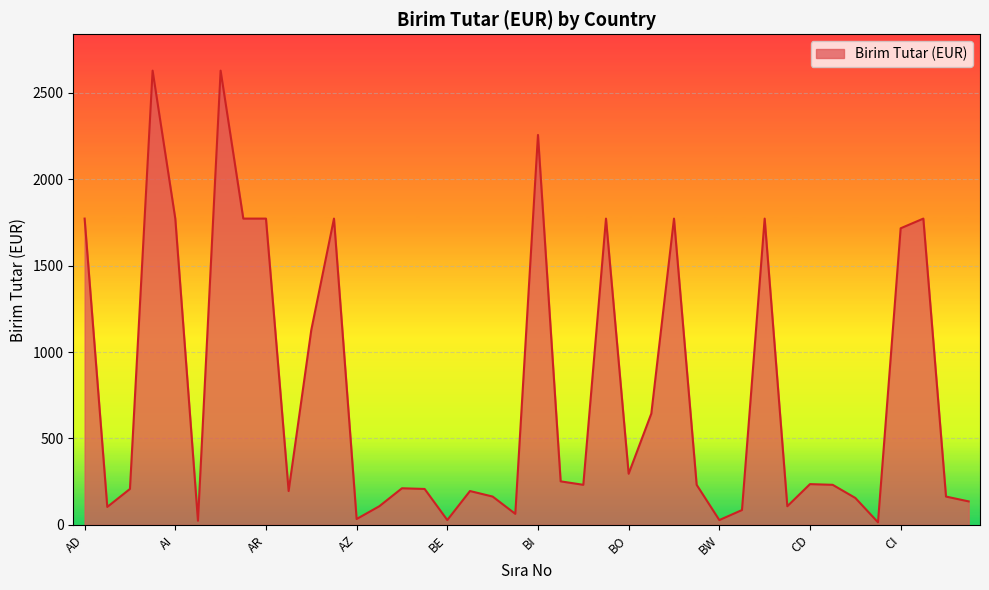

How many lines are shown in the chart?

1